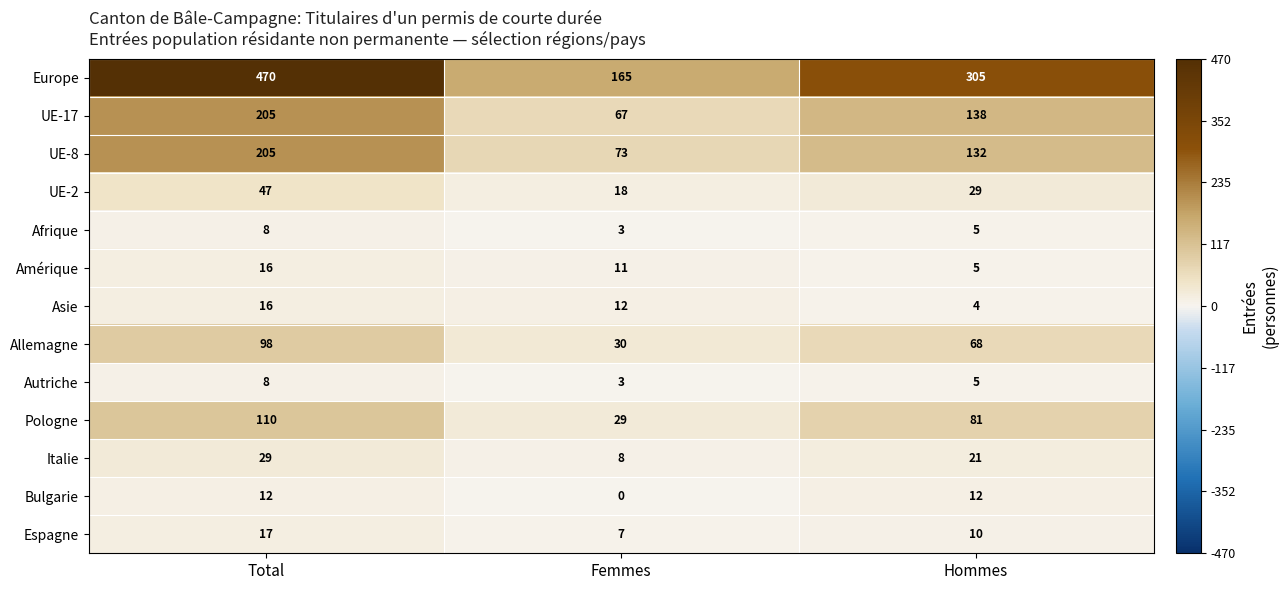

Is it true that Pologne equals 171 at Total?

False